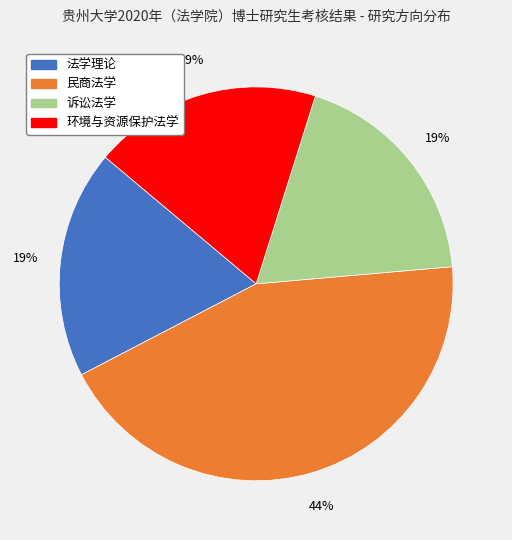

Which slice is the largest?

民商法学